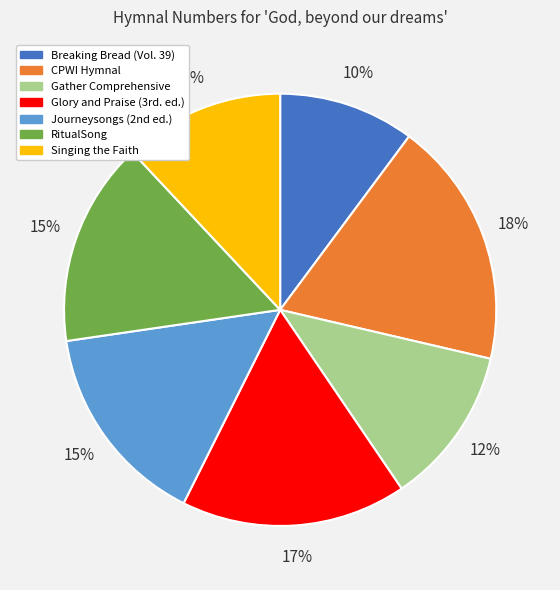

Is it true that Gather Comprehensive is 1% of the pie?

False